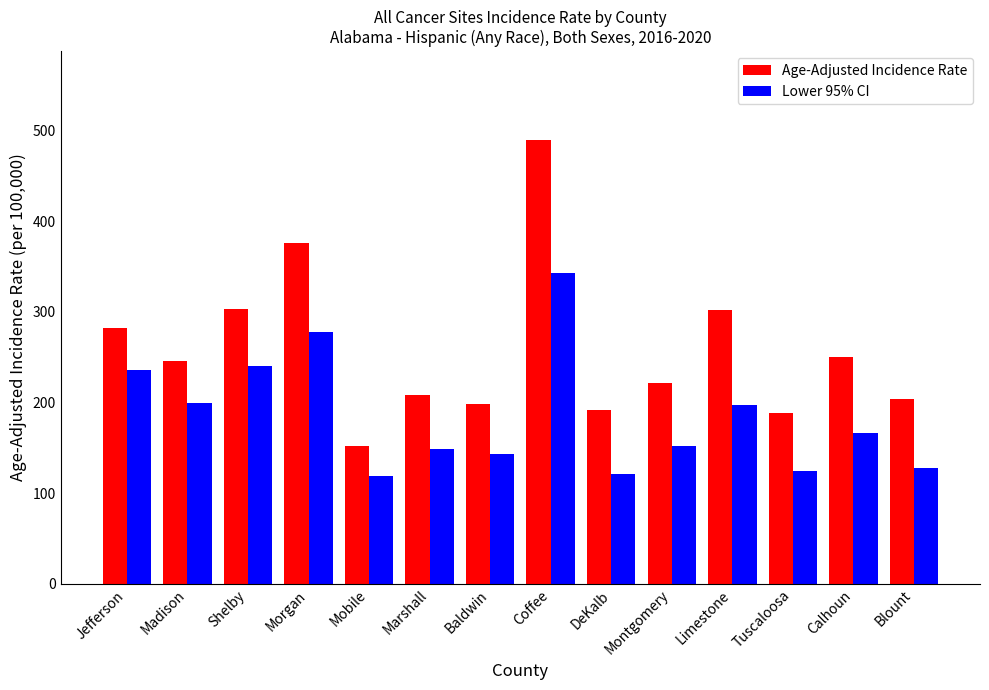

What is the average value of the Age-Adjusted Incidence Rate series?

258.1